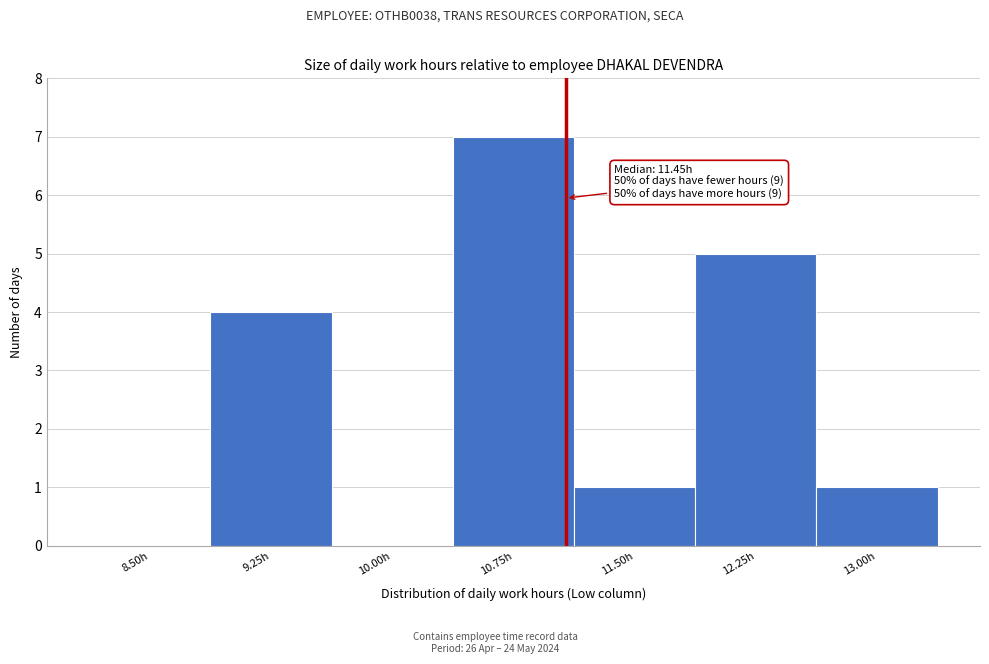

Reading right to left, what are all the values shown in this chart?

13.00h=1	12.25h=5	11.50h=1	10.75h=7	10.00h=0	9.25h=4	8.50h=0